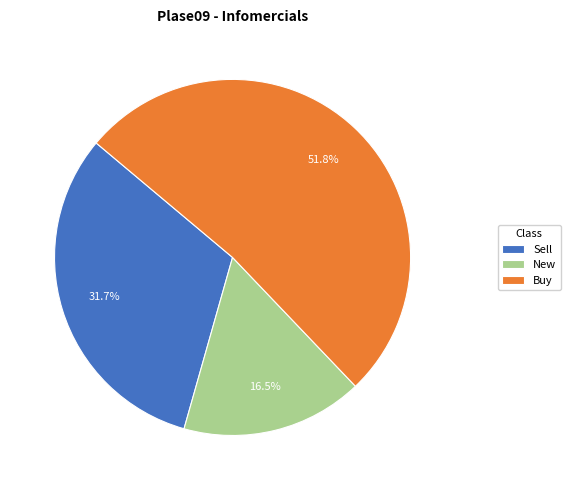

True or false: Buy accounts for 16% of the total.

False